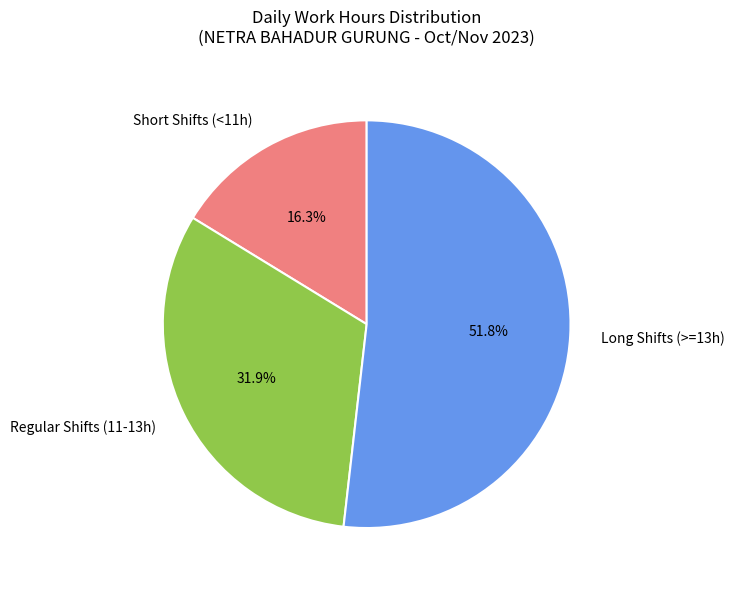

Rank the categories by value from highest to lowest.

Long Shifts (>=13h), Regular Shifts (11-13h), Short Shifts (<11h)